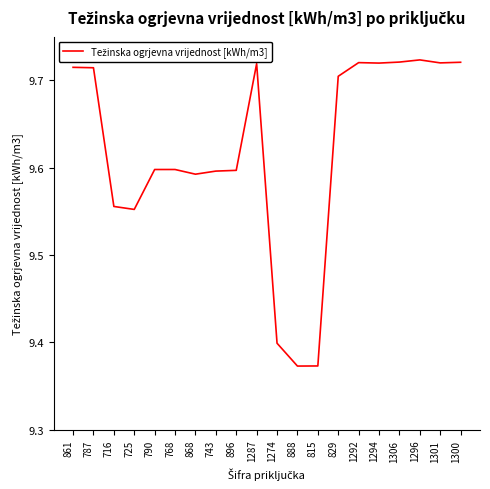

What position from the right is 1294?

5